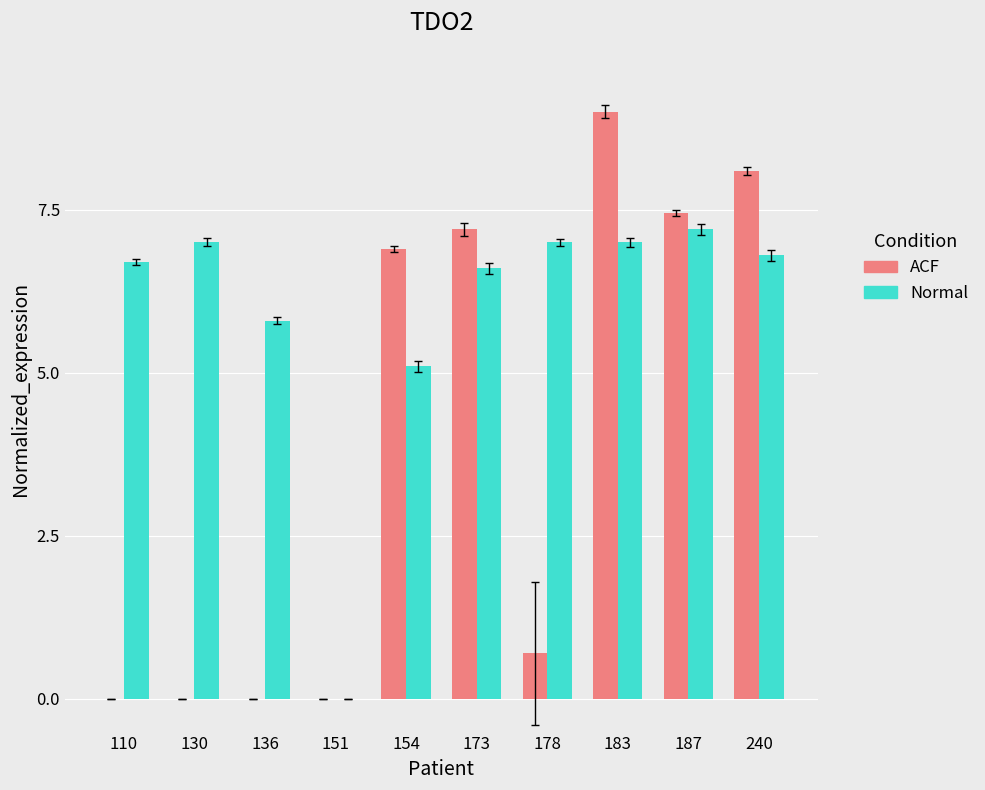

Which series changed the most between 178 and 183?

ACF